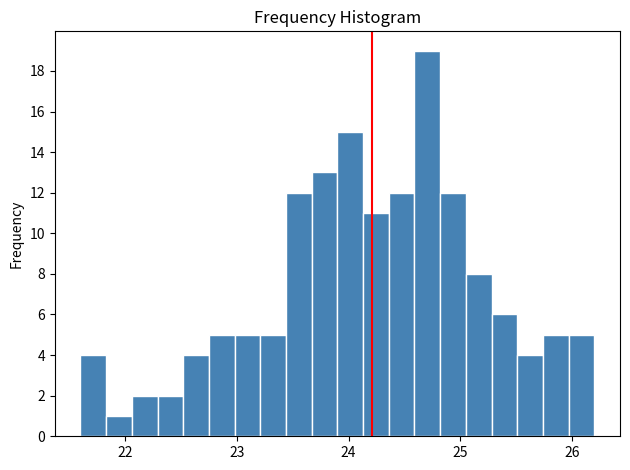

Around what value on the x-axis is the tallest bar? Give the approximate position of its centre, as read against the axis.

24.7